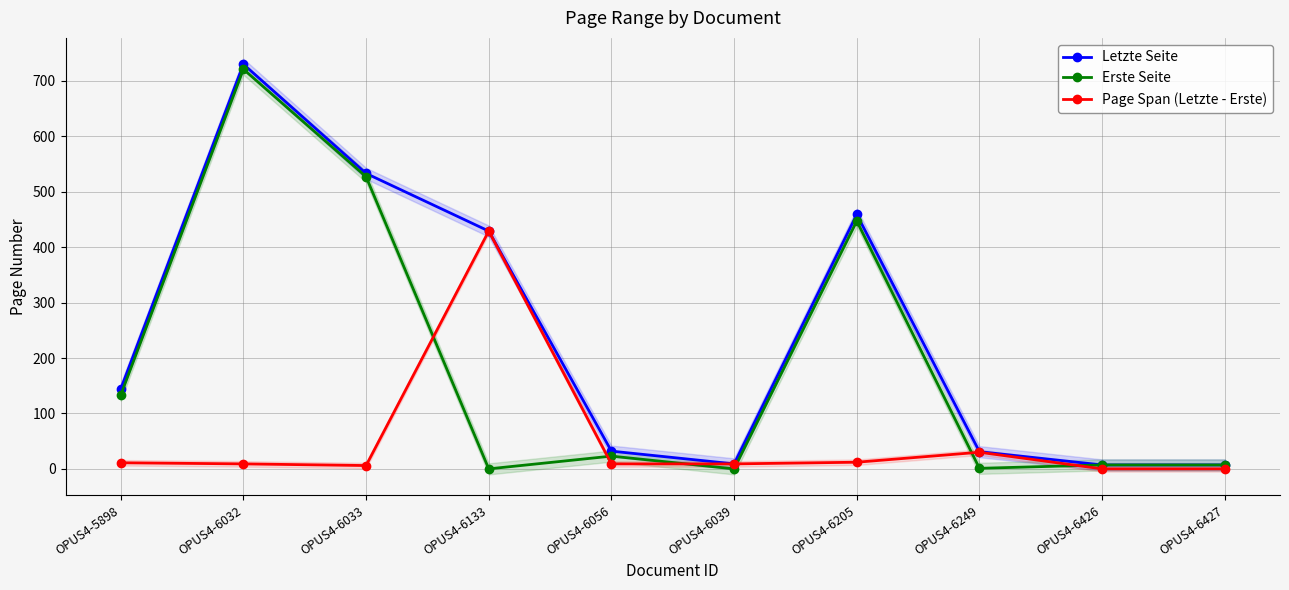

What is the value of the Letzte Seite point at the 7th from the left?

459.0